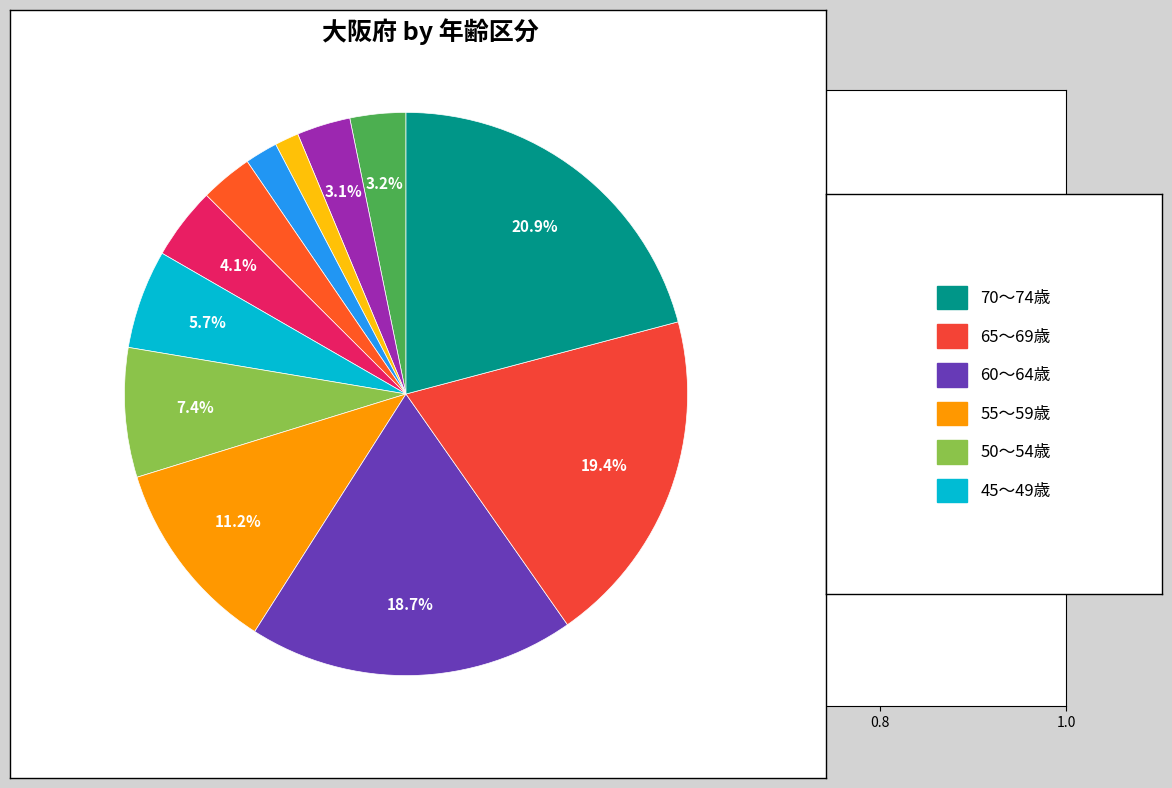

How many slices are in this pie chart?

12